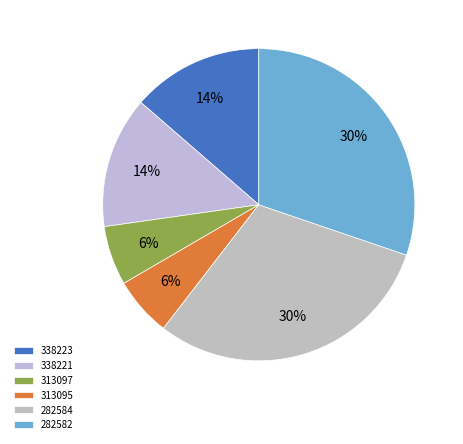

True or false: 313095 accounts for 1% of the total.

False